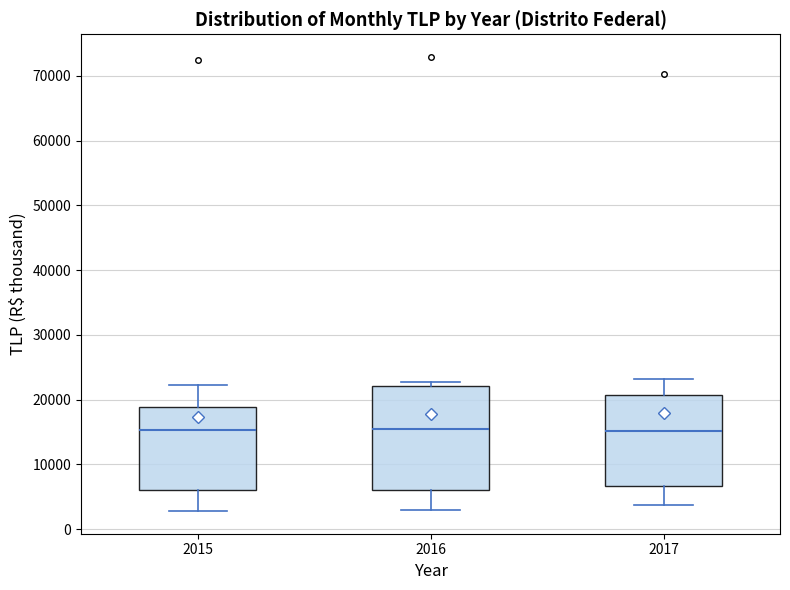

Reading left to right, read every box against the y-axis: the position of its median line, the range the box covers, and the ends of its whiskers. The values are not printed on the chart, so give them approximately, as read against the axis.

2015: median 15000, box 6000 to 19000, whiskers 3000 to 22000
2016: median 16000, box 6000 to 22000, whiskers 3000 to 23000
2017: median 15000, box 7000 to 21000, whiskers 4000 to 23000